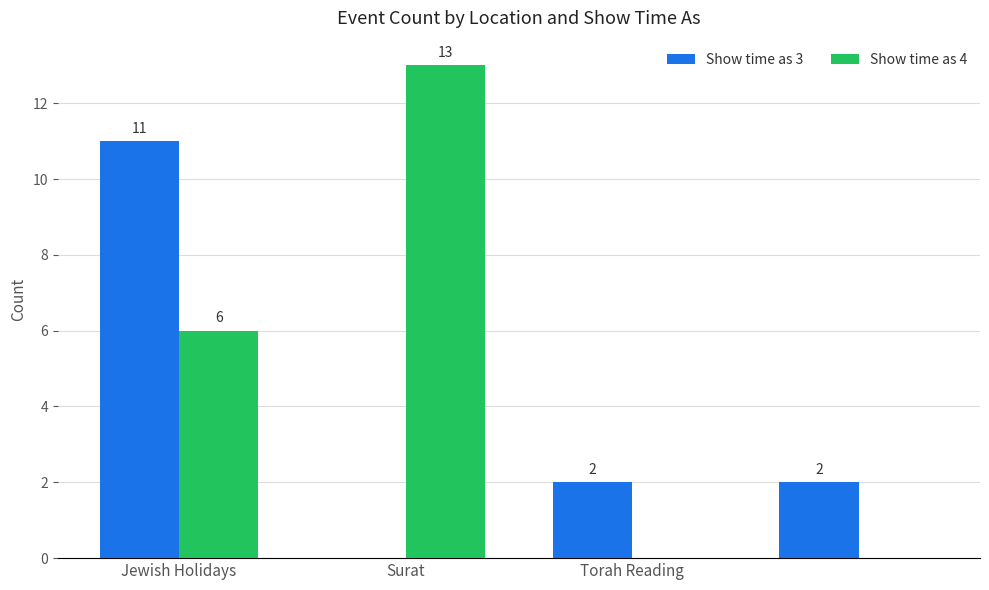

What is the sum of all Show time as 4 values?

19